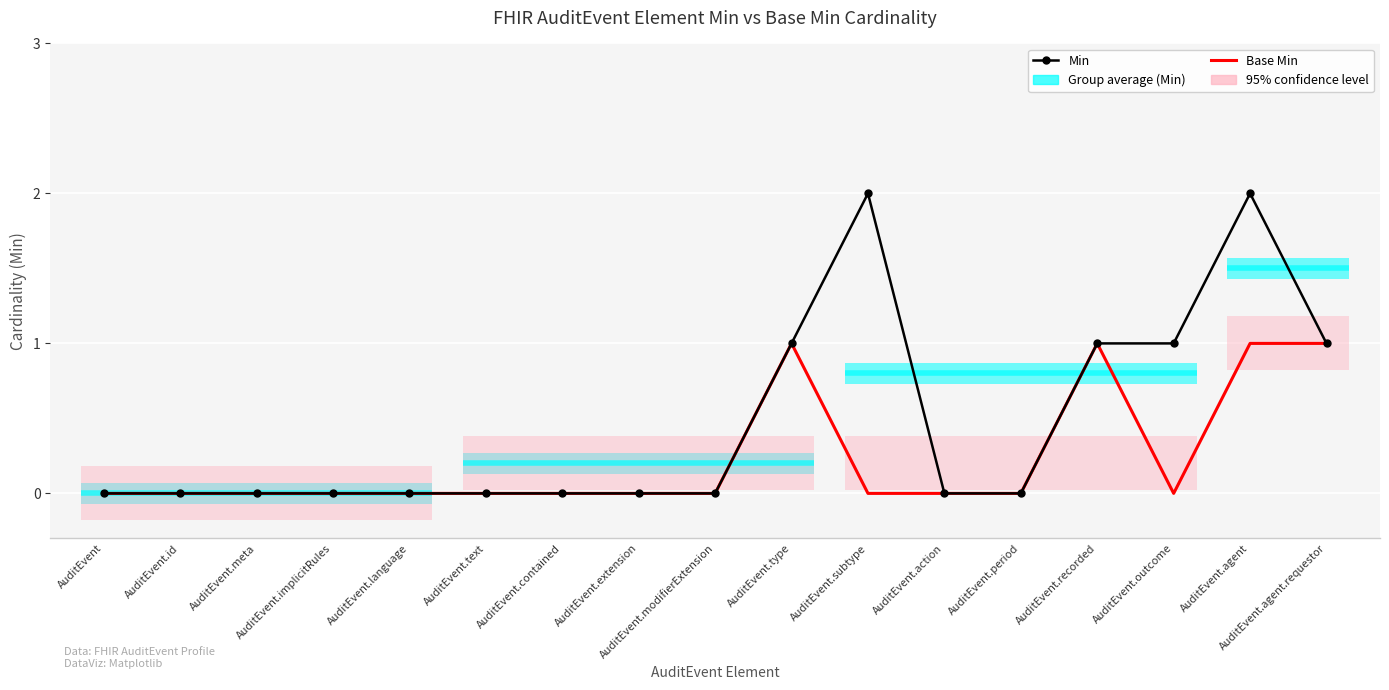

The value of Min at AuditEvent.contained is -1. True or false?

False